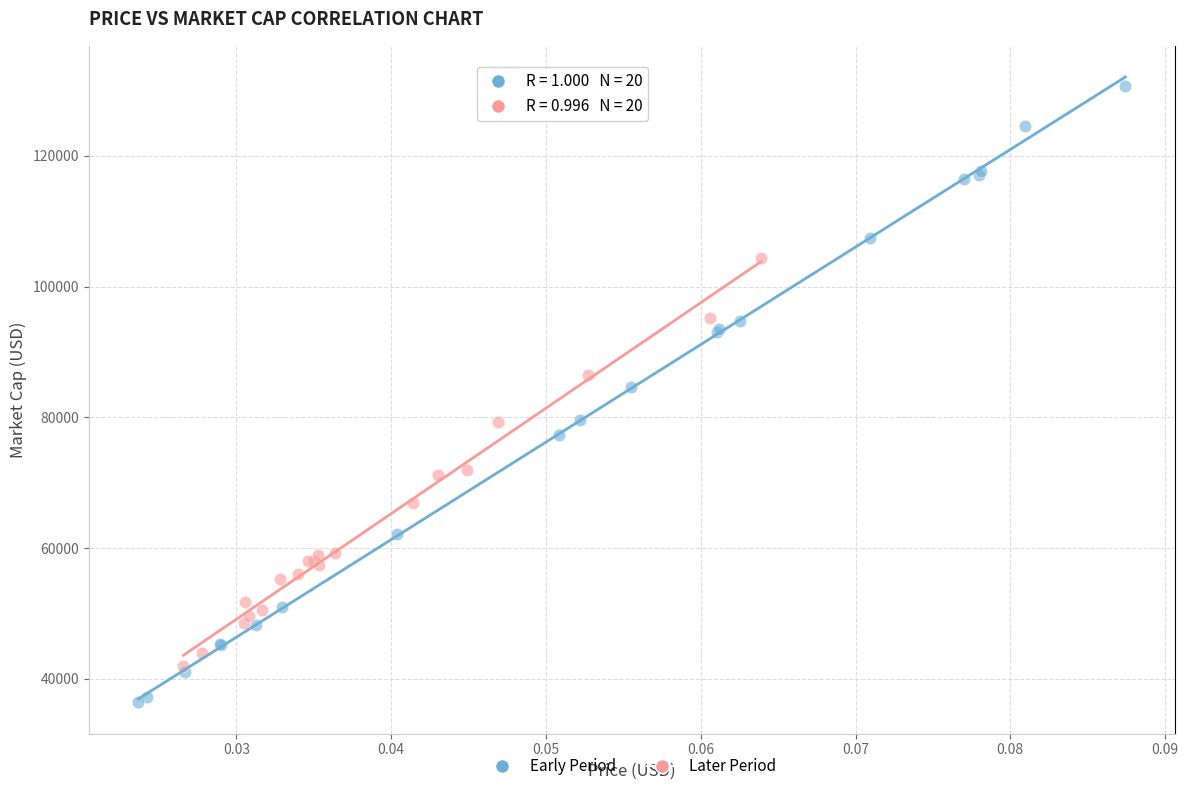

Which series contains the highest Y value?

Early Period